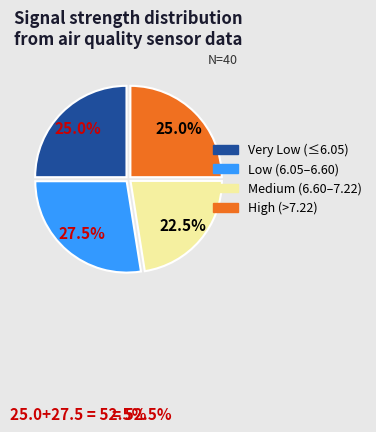

Is there any slice that represents more than half of the pie?

No